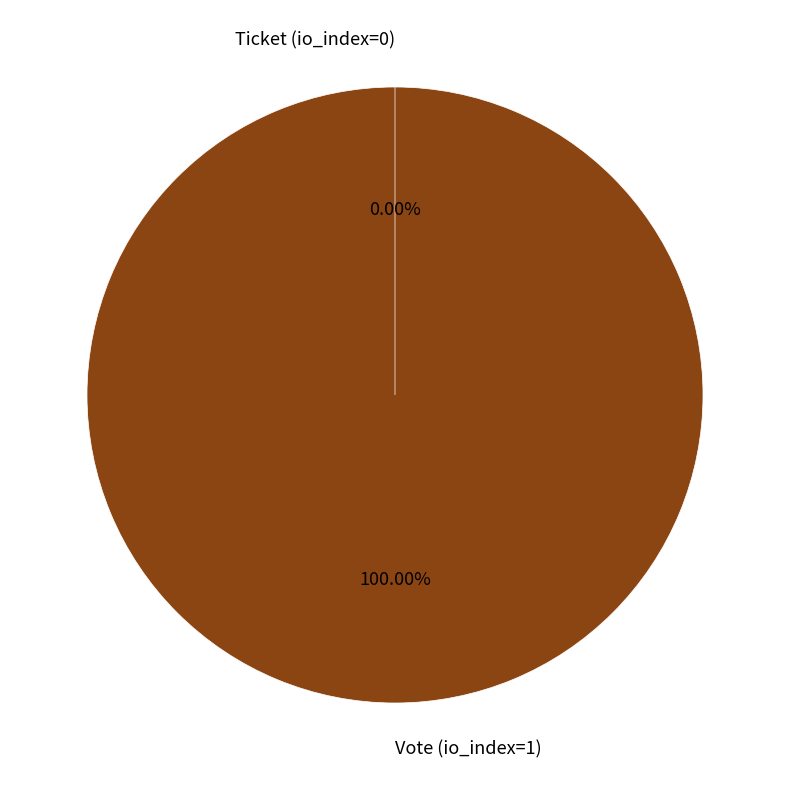

Rank the categories by value from highest to lowest.

Vote (io_index=1), Ticket (io_index=0)